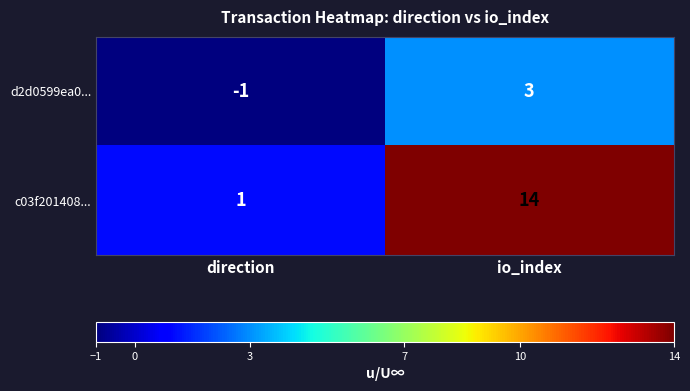

How many positive values does the d2d0599ea0... series have?

1